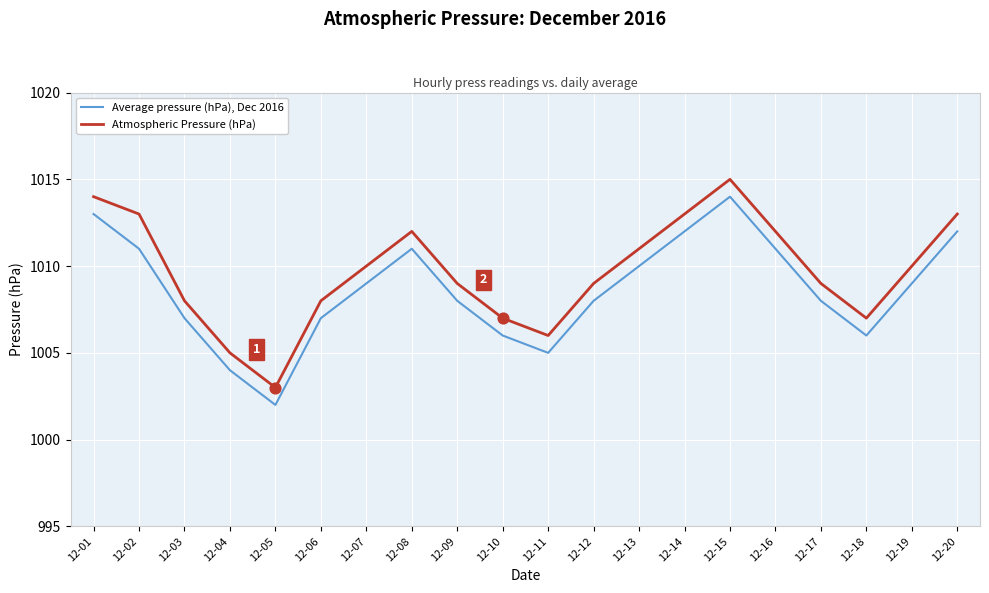

What is the total value across all series at 12-03?

2015